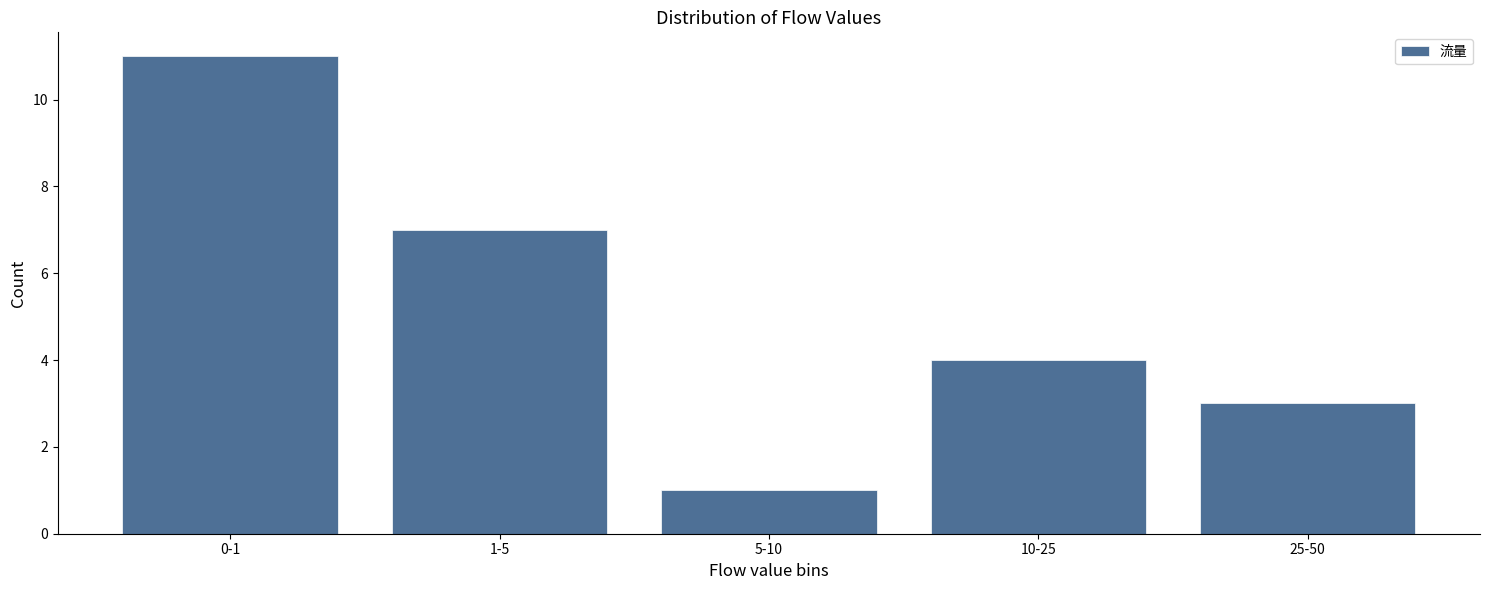

Reading left to right, what are all the values shown in this chart?

0-1=11	1-5=7	5-10=1	10-25=4	25-50=3